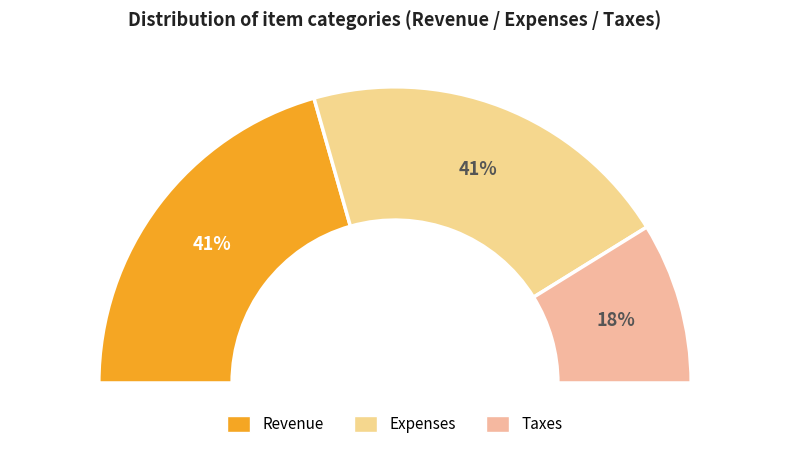

Rank the categories by value from highest to lowest.

Revenue, Expenses, Taxes